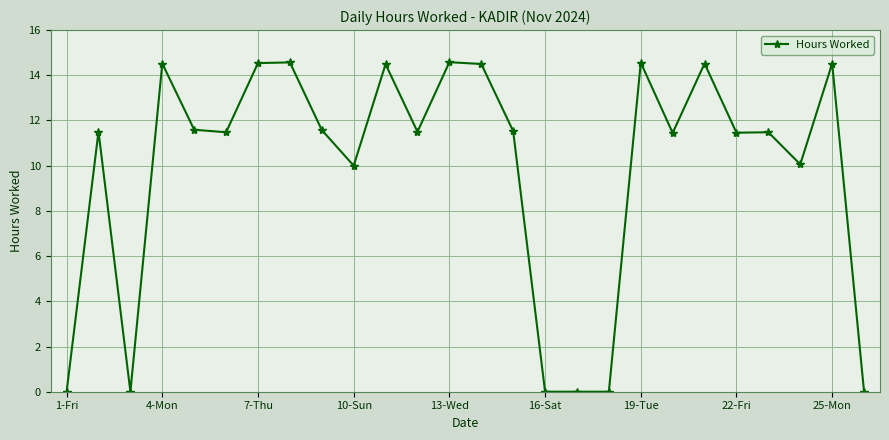

What is the greatest value displayed?

14.6